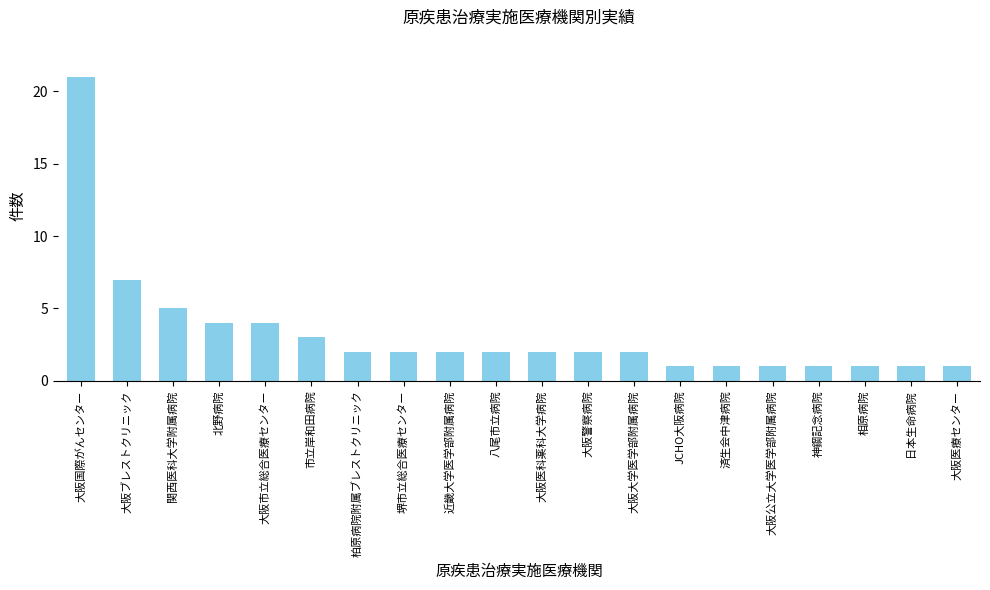

Reading right to left, what are all the values shown in this chart?

1	1	1	1	1	1	1	2	2	2	2	2	2	2	3	4	4	5	7	21